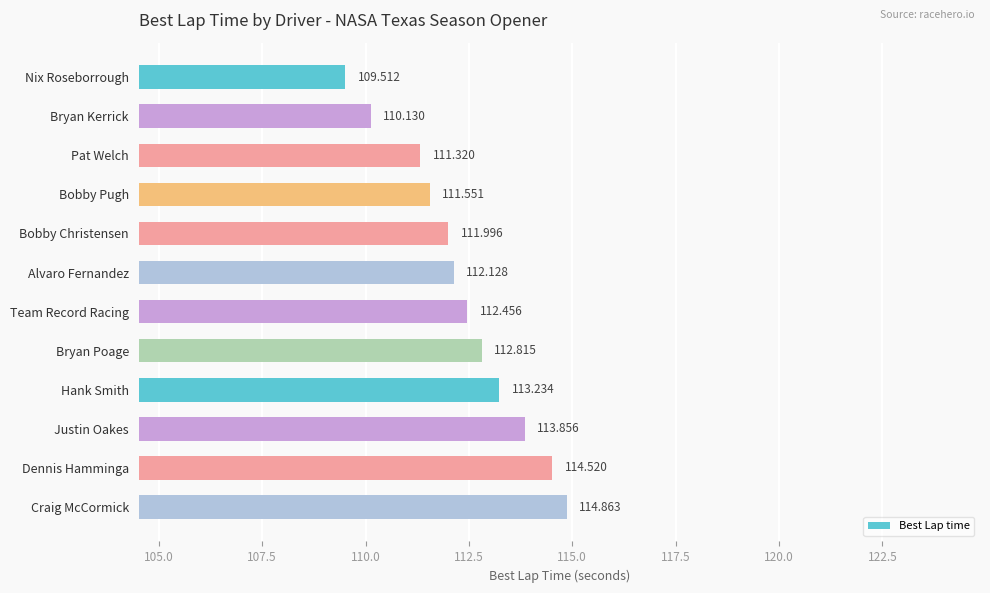

What is the greatest value displayed?

114.9